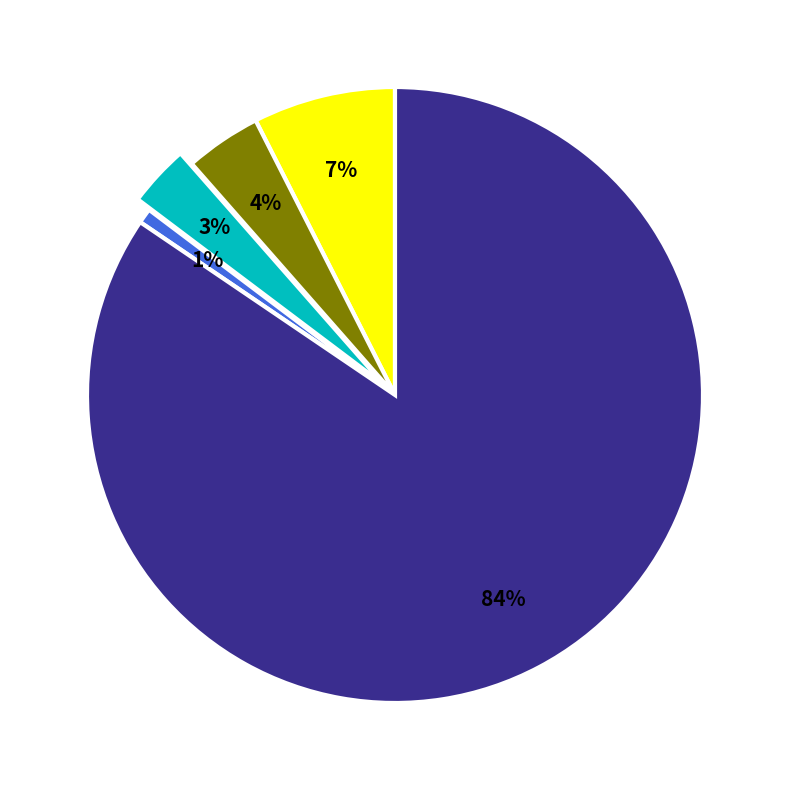

To the nearest percent, what is the average slice percentage?

20%